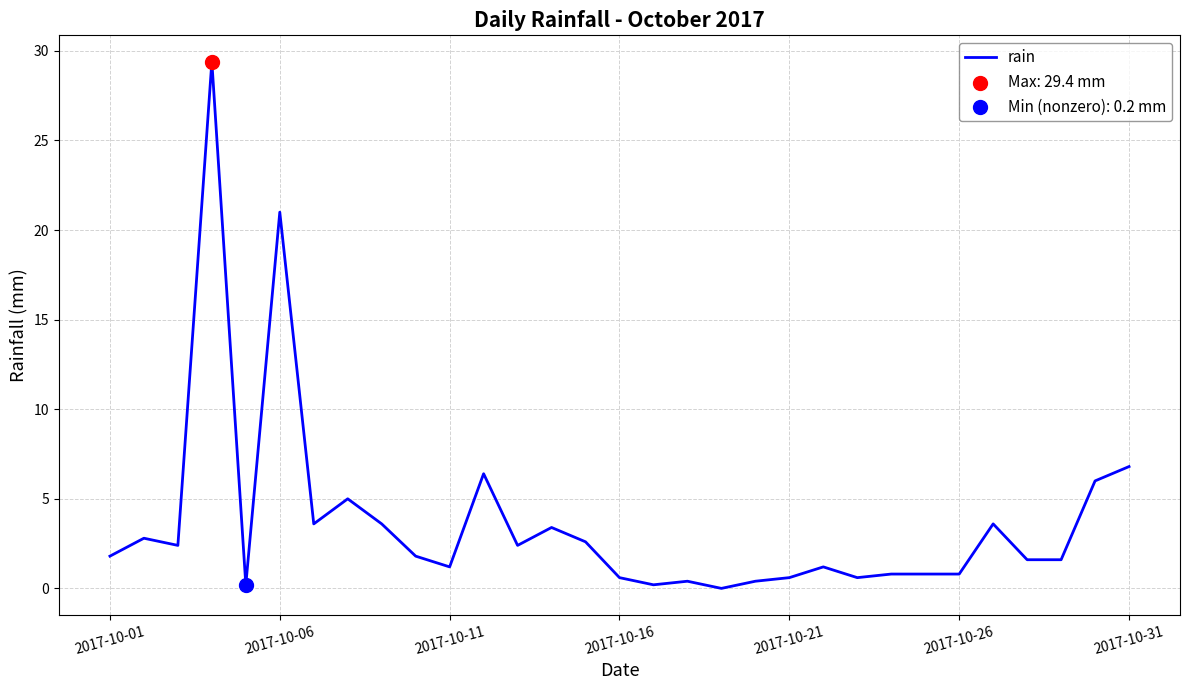

What is the greatest value displayed?

29.4